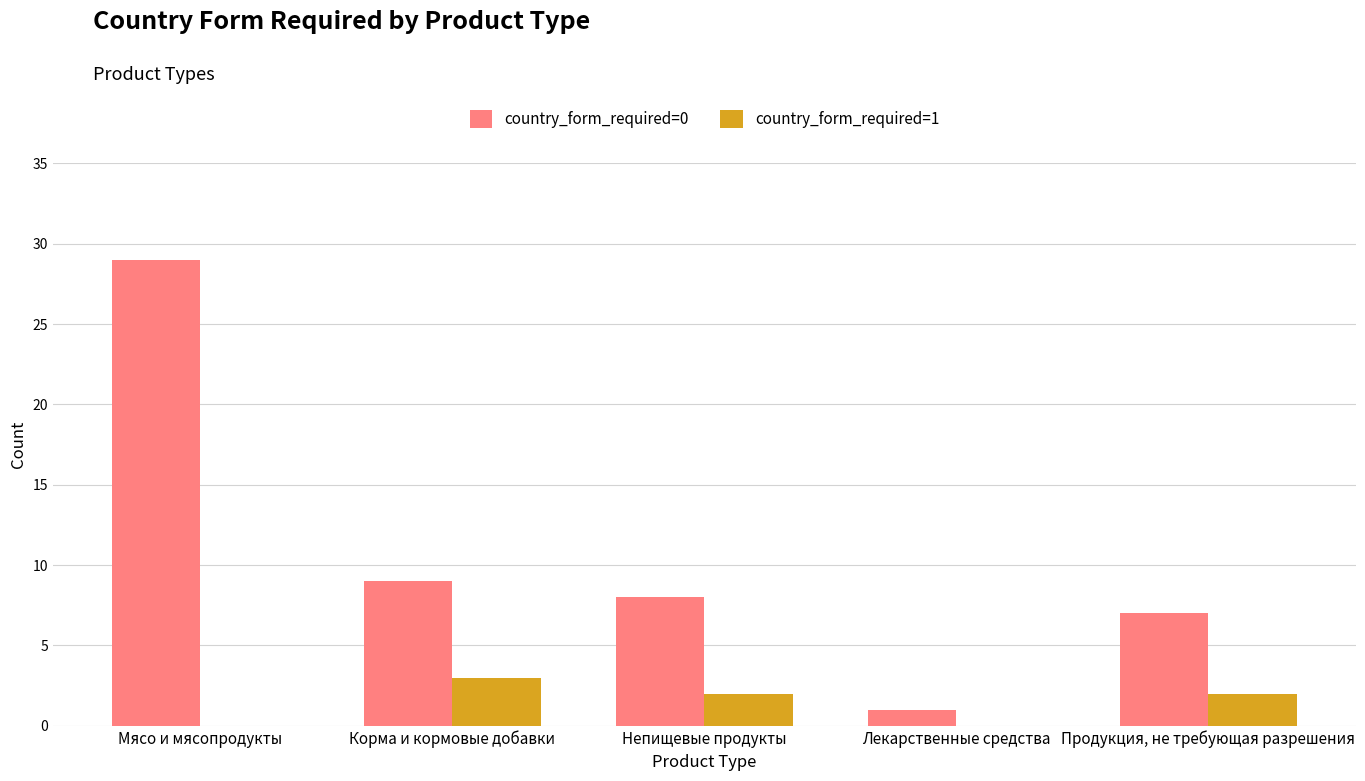

Which series has the largest total across all categories?

country_form_required=0